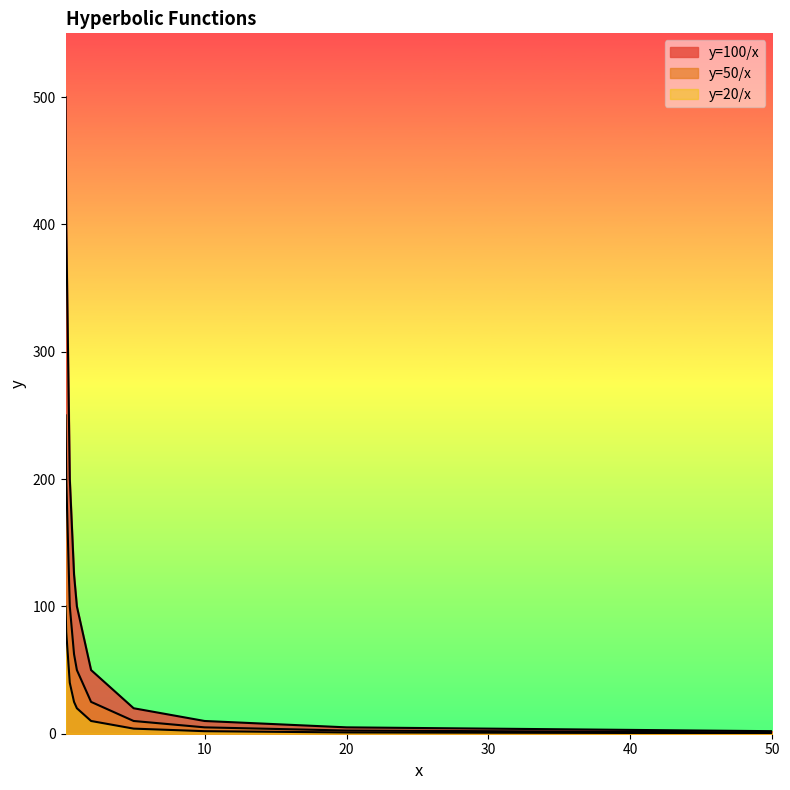

Is the value of y=100/x at 0.5 greater than the value of y=20/x at 5?

Yes